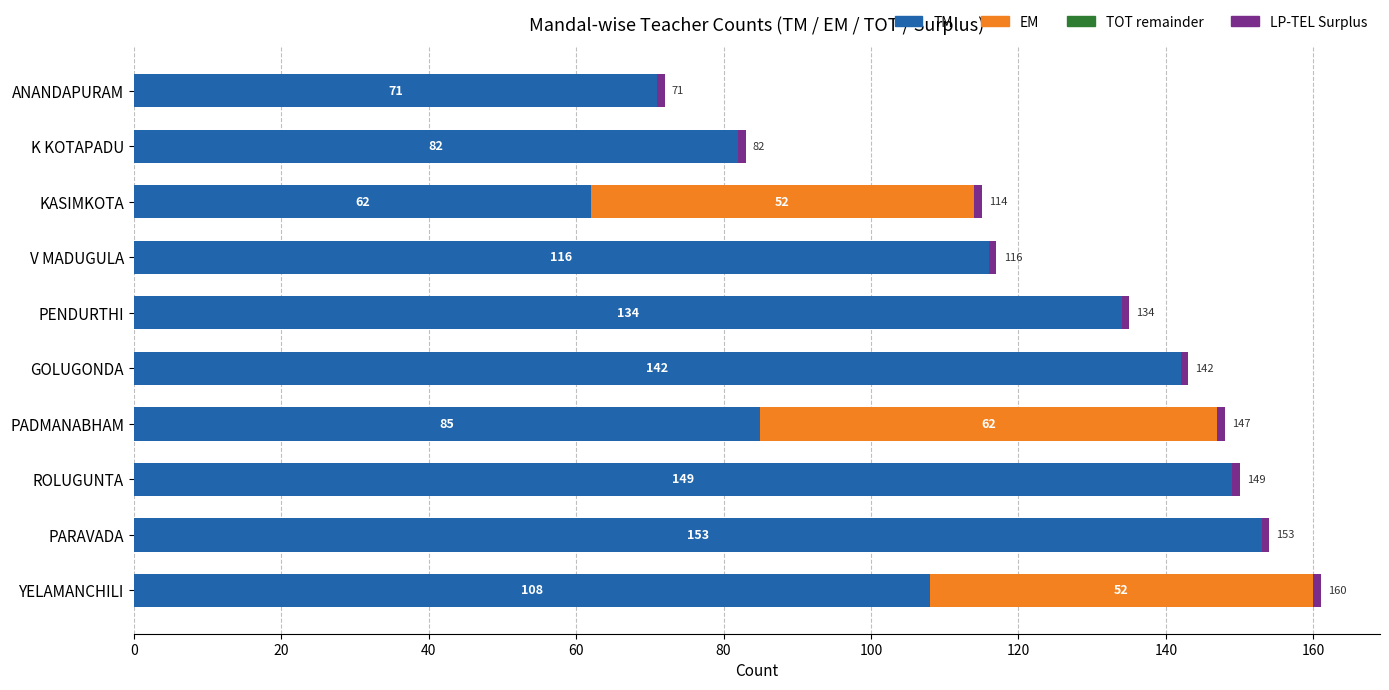

The TM series shows 194 at GOLUGONDA. True or false?

False